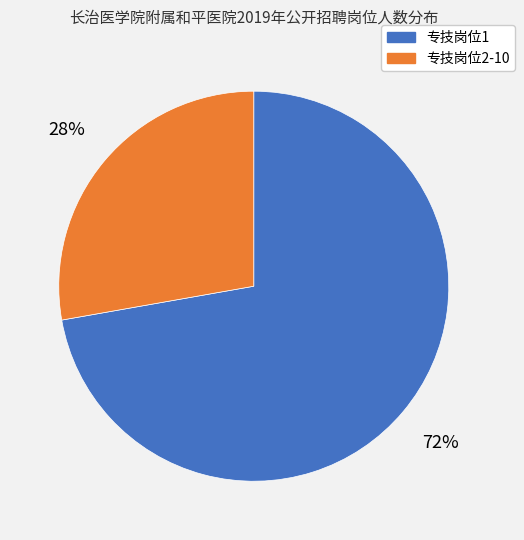

Which slice represents more than half of the pie?

专技岗位1